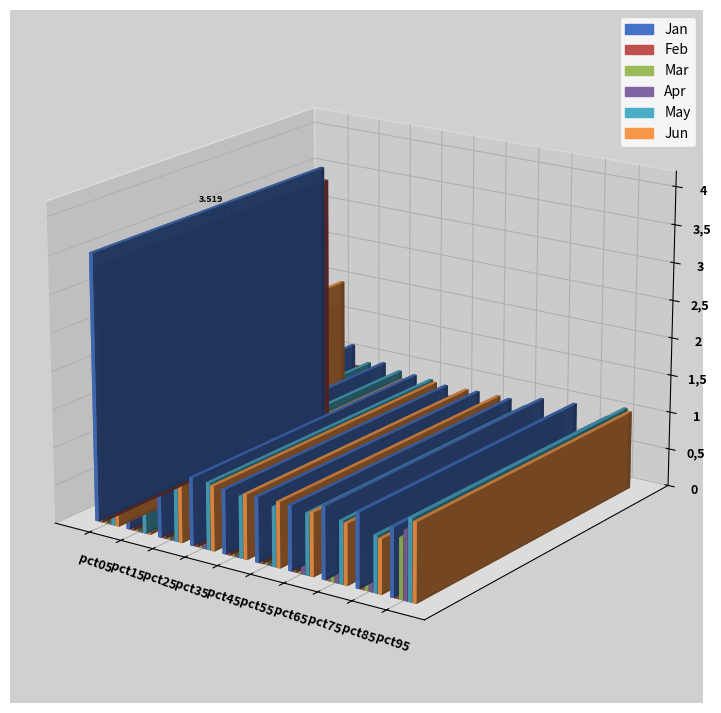

The Feb series shows 0.6 at pct85. True or false?

True